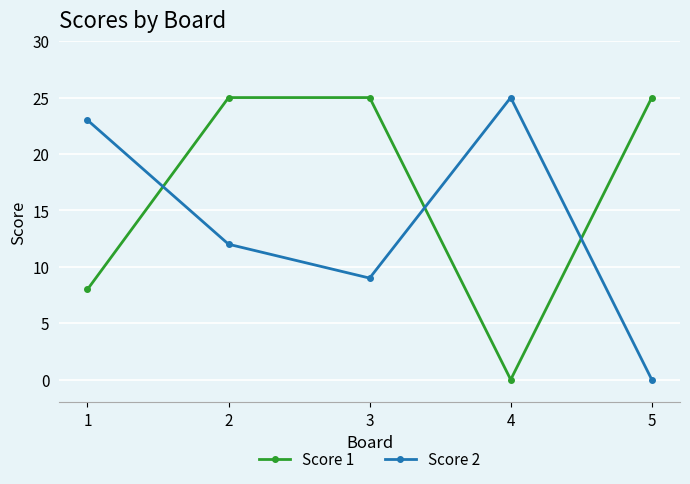

How many times do Score 1 and Score 2 cross each other?

3